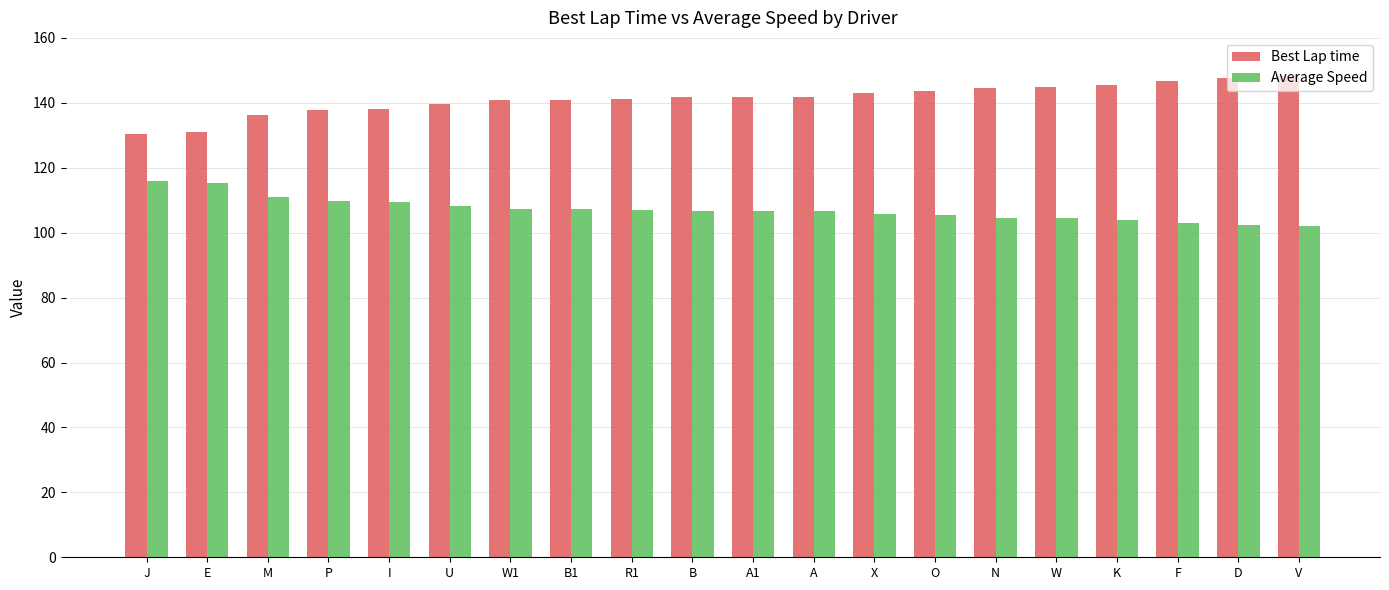

Which series has the largest total across all categories?

Best Lap time